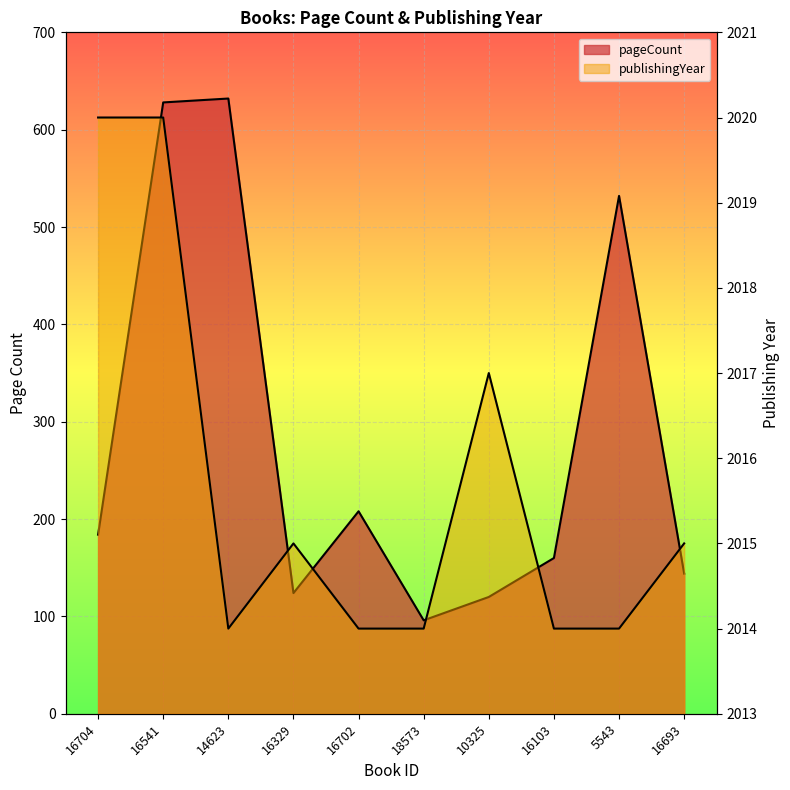

Between 16702 and 16103, which series saw the biggest shift?

pageCount